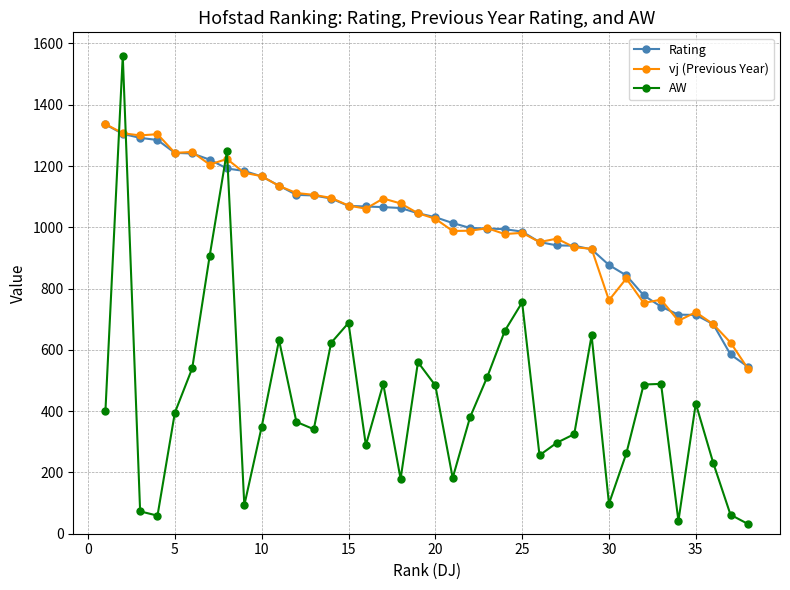

How many times do AW and Rating cross each other?

4